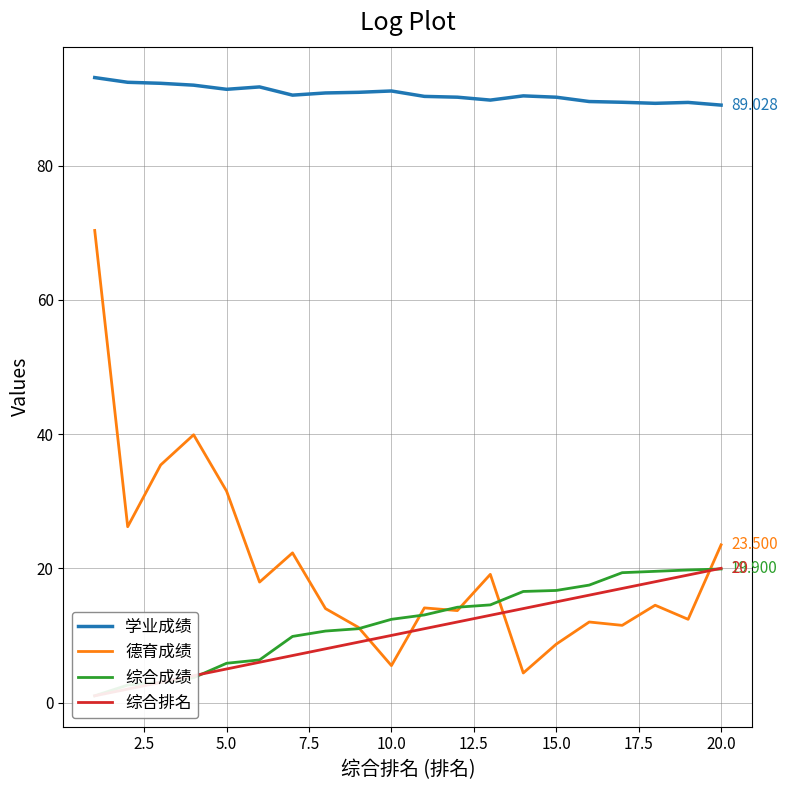

True or false: 学业成绩 and 德育成绩 cross at least once.

False